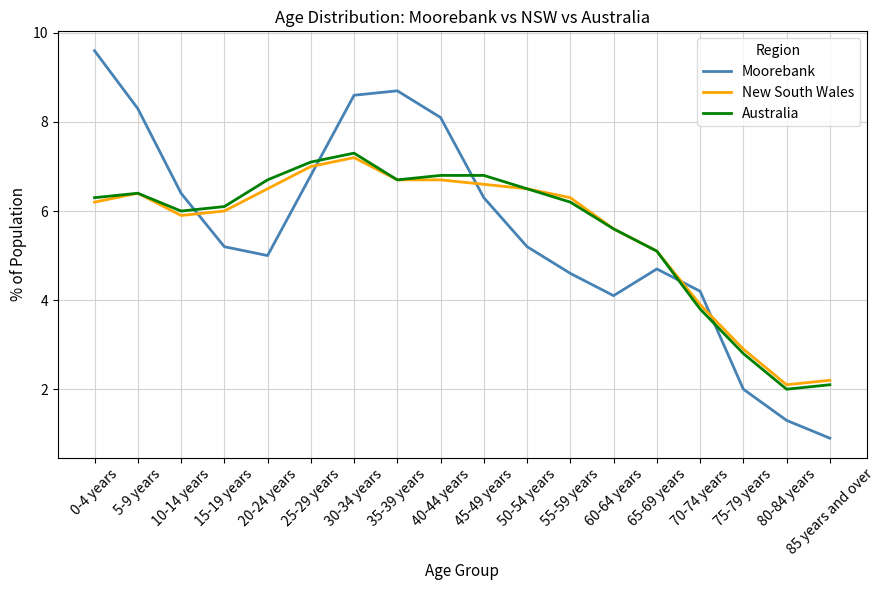

What is the spread (max minus min) of values at 60-64 years?

1.5